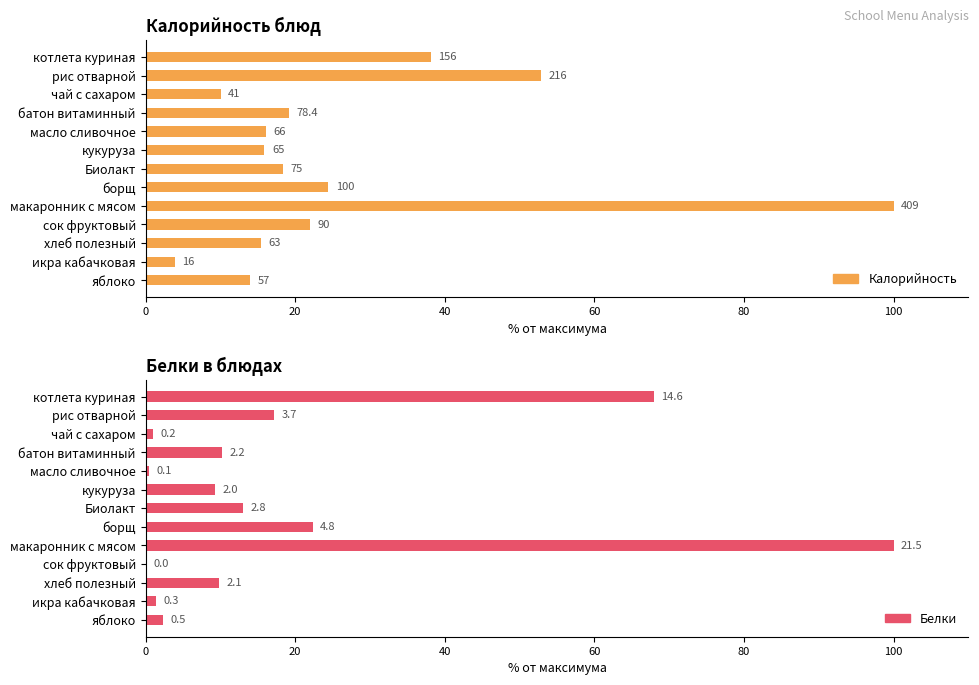

Are the bars horizontal?

Yes